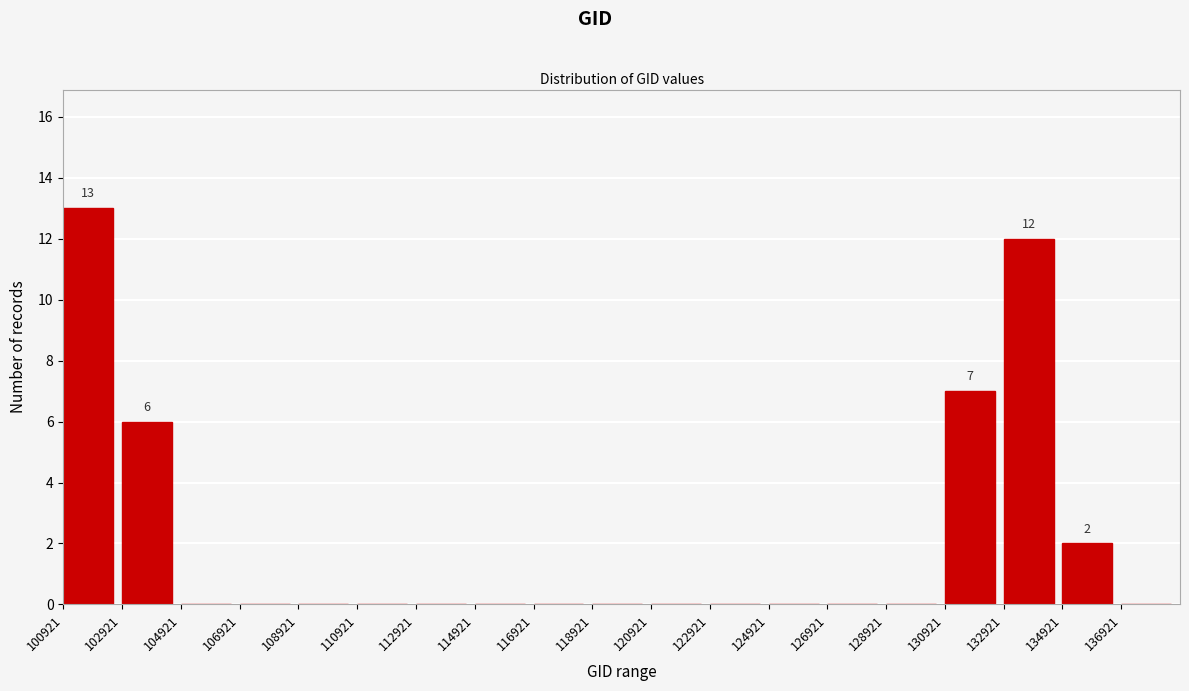

Which range on the x-axis has the tallest bar?

101000 to 103000